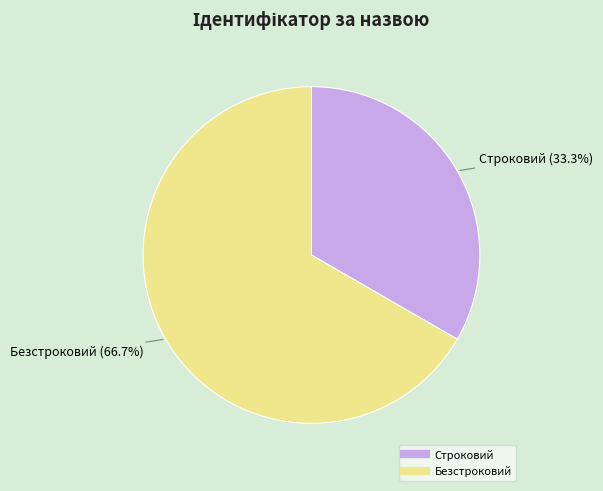

Which has a higher value, Строковий or Безстроковий?

Безстроковий